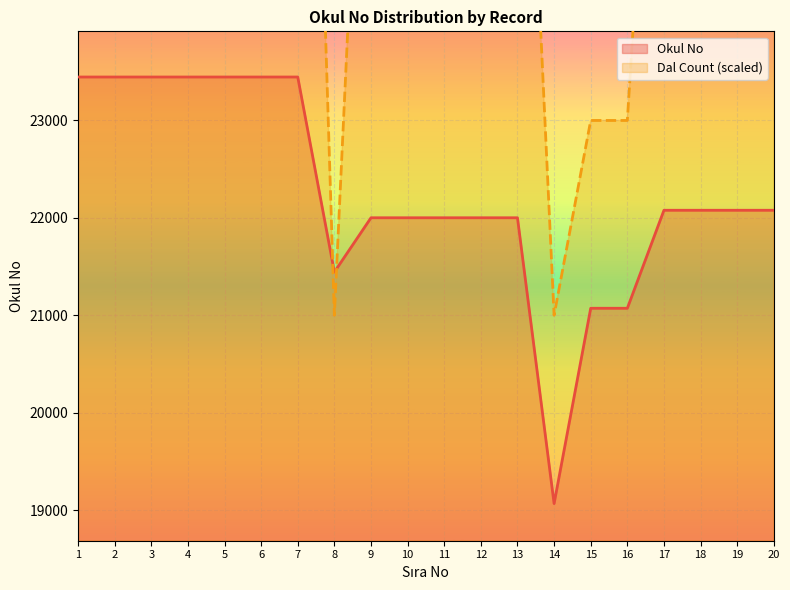

Is the value of Dal Count at 10 greater than the value of Okul No at 7?

Yes